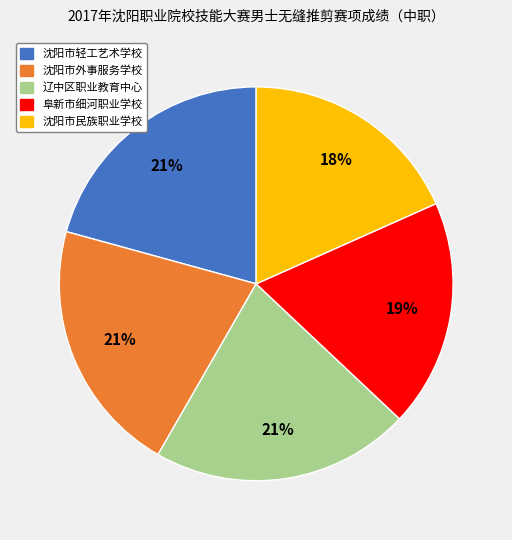

How many slices are in this pie chart?

5